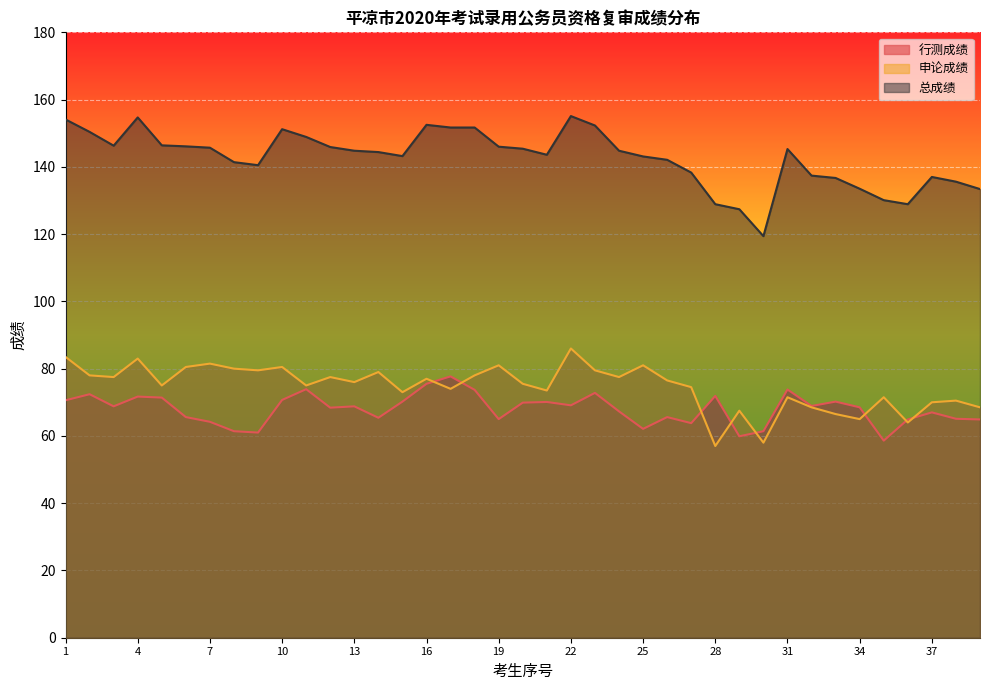

True or false: 申论成绩 has more than 1 points higher than both neighbors.

True